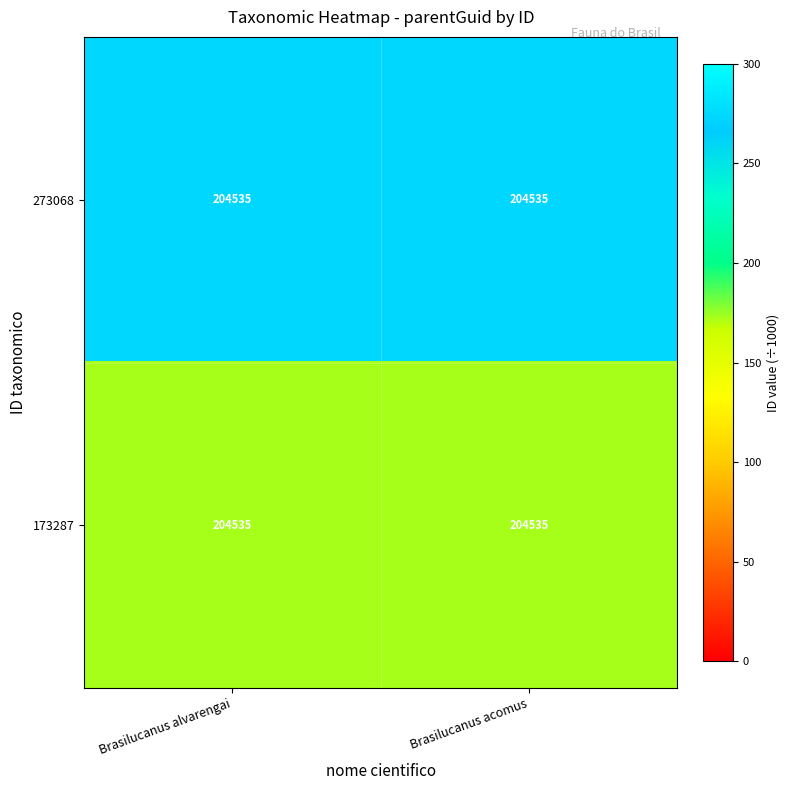

List the labels in order of 273068 value, smallest first.

Brasilucanus alvarengai, Brasilucanus acomus